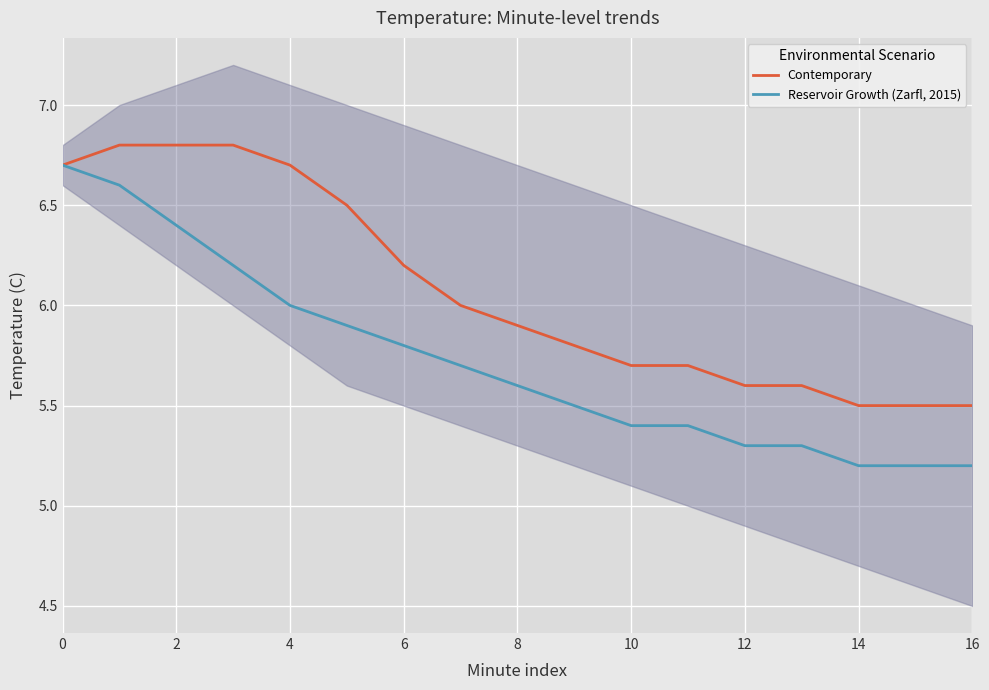

The value of Contemporary at 11 is 5.7. True or false?

True